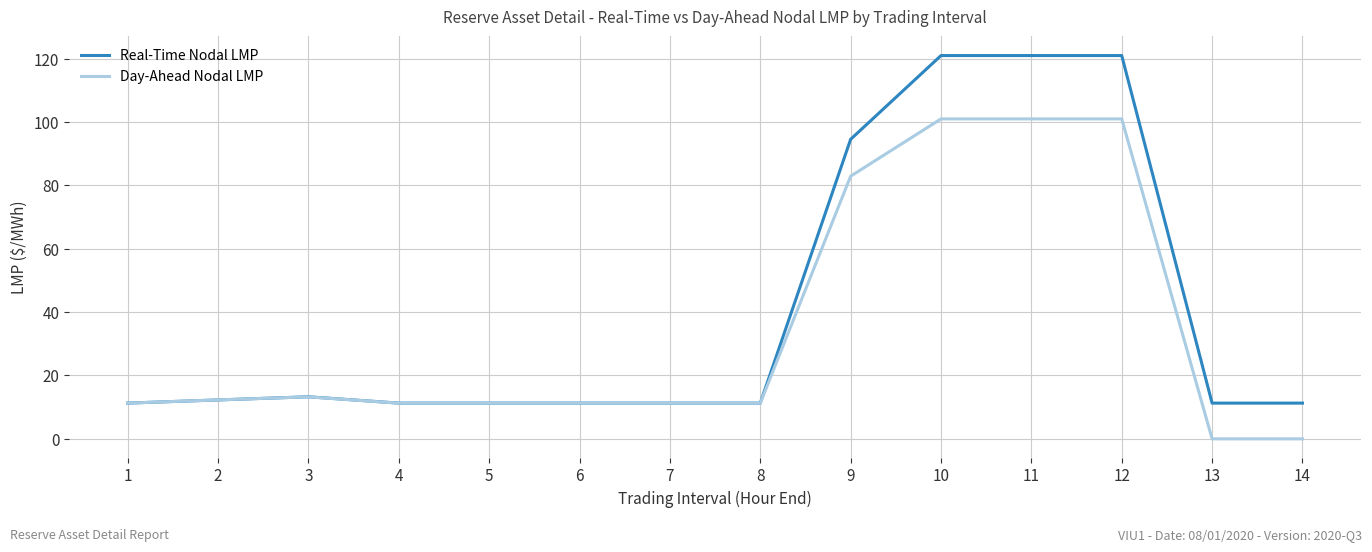

Count the number of categories in the chart.

14